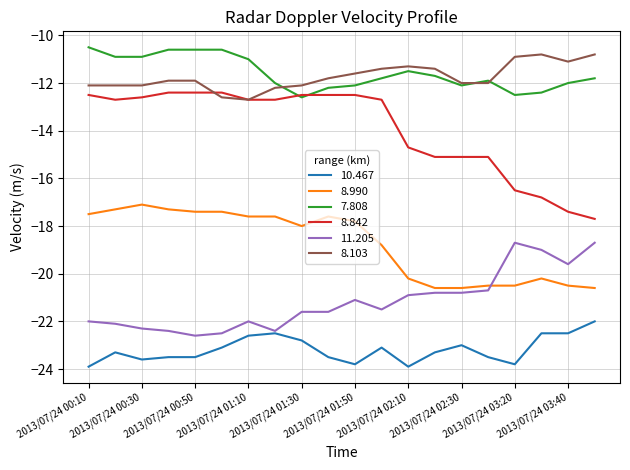

How many times do 11.205 and 8.990 cross each other?

1